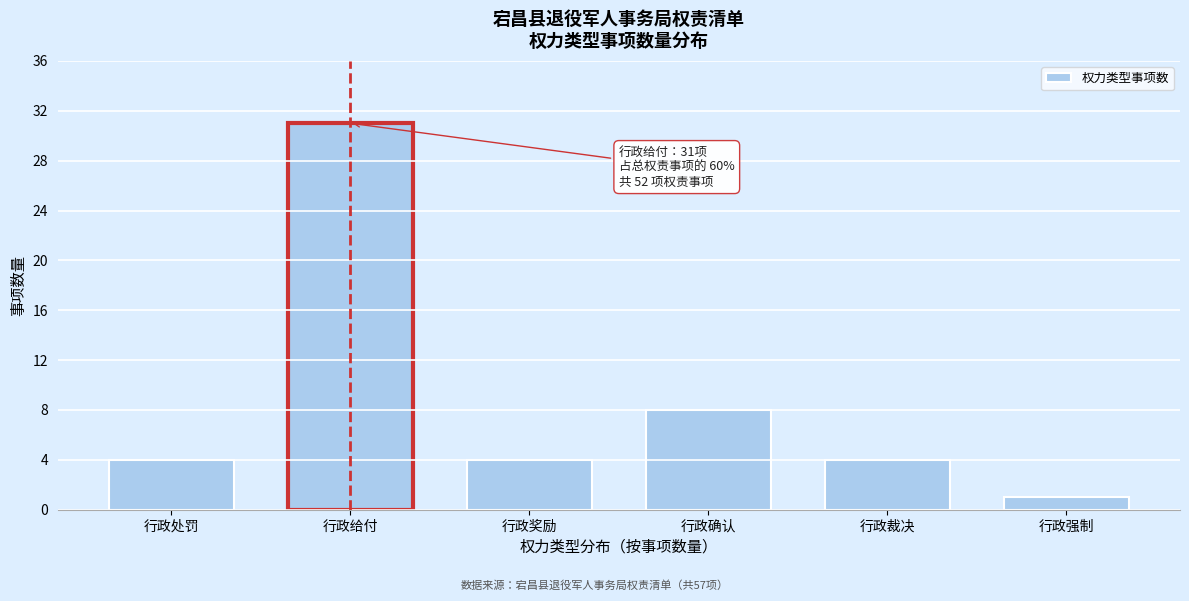

Reading left to right, what are all the values shown in this chart?

4	31	4	8	4	1